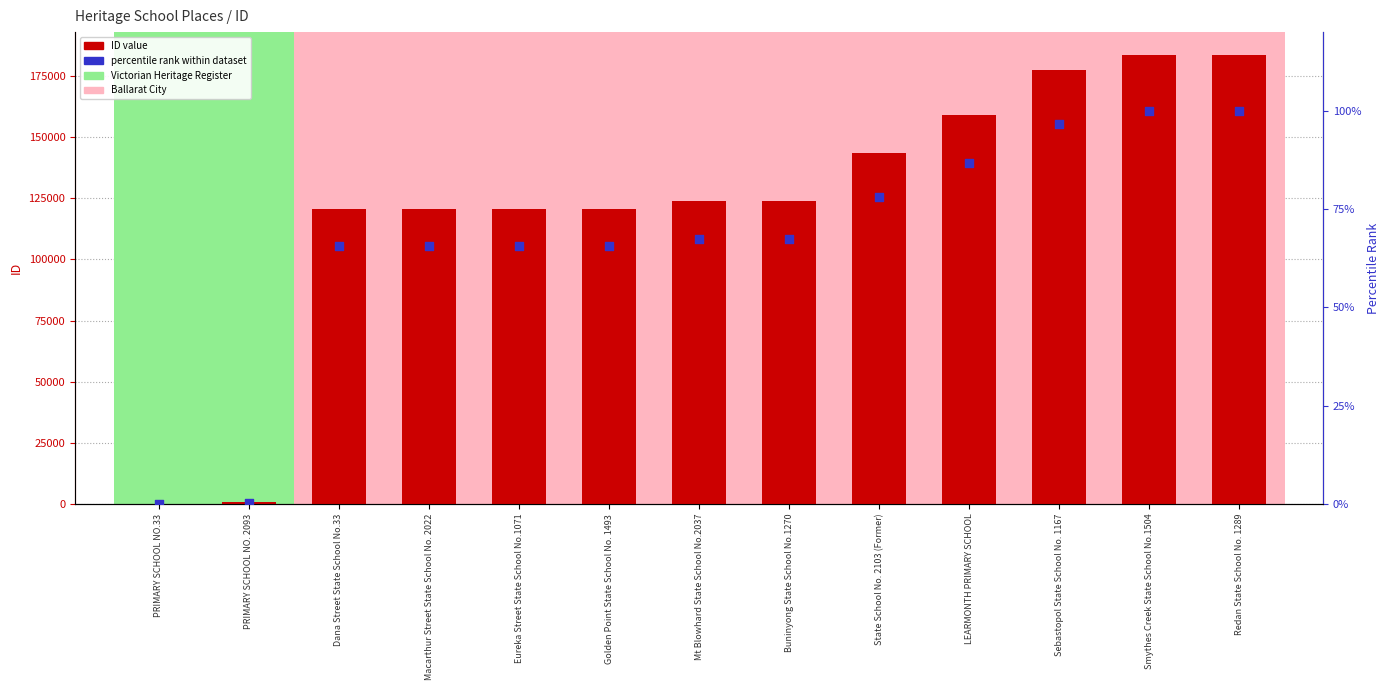

At which category is the sum across all series the highest?

Redan State School No. 1289